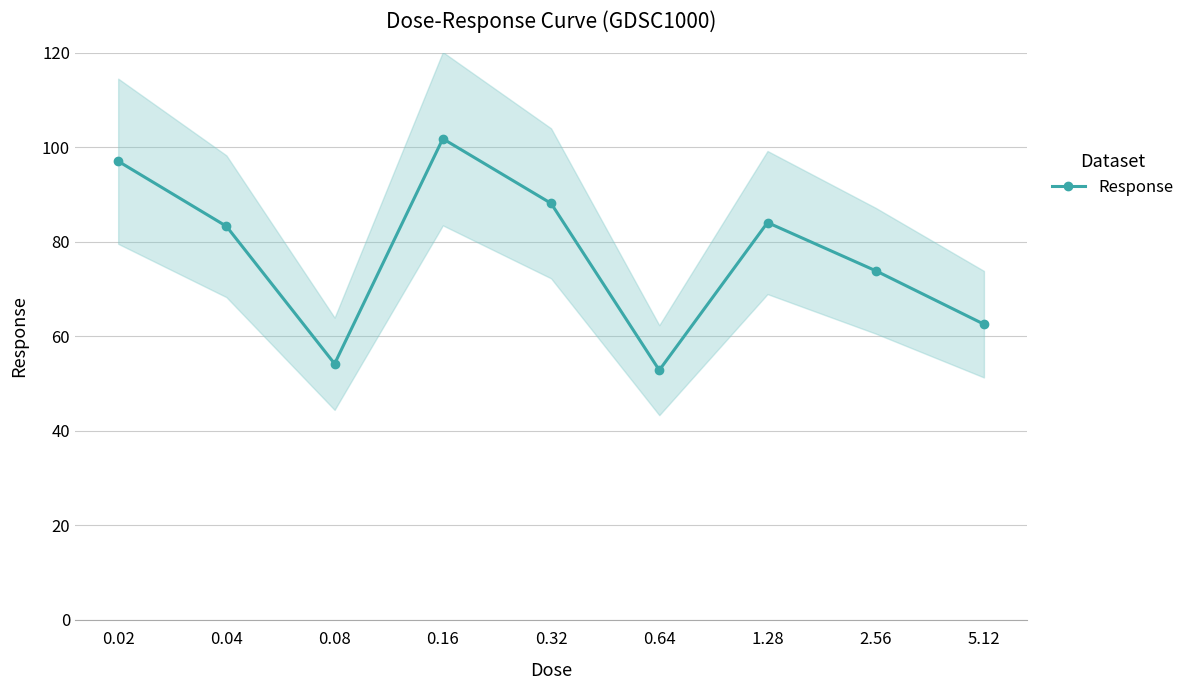

Reading left to right, extract all data points from this chart.

0.02=97.0	0.04=83.3	0.08=54.2	0.16=101.8	0.32=88.1	0.64=52.8	1.28=84.1	2.56=73.9	5.12=62.6